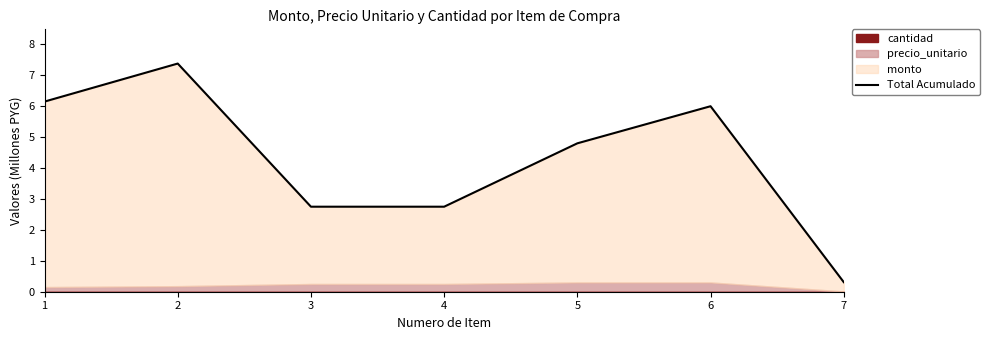

What is the maximum value shown in the chart?

7.4